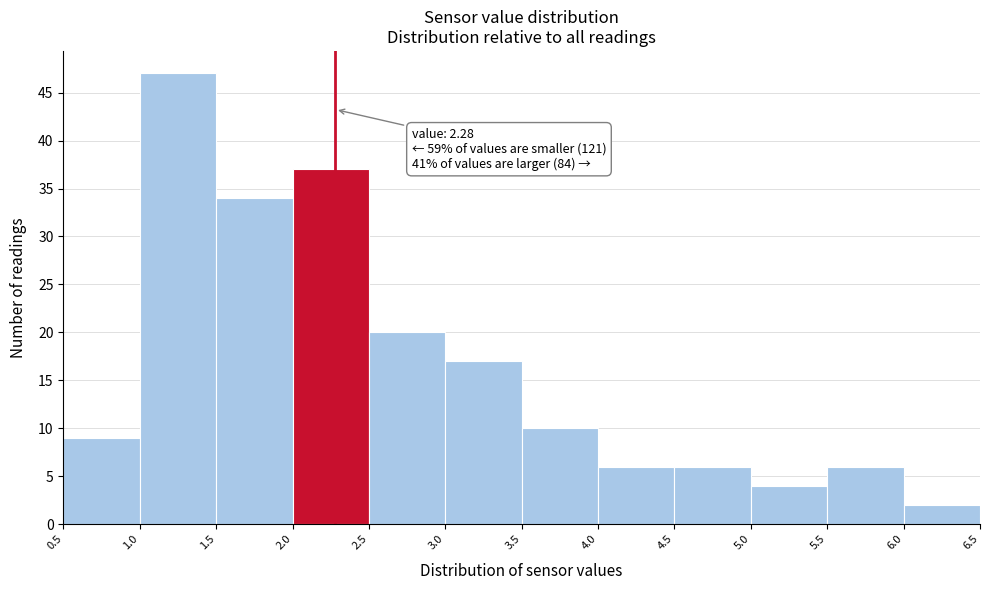

Which range on the x-axis has the tallest bar?

1.0 to 1.5